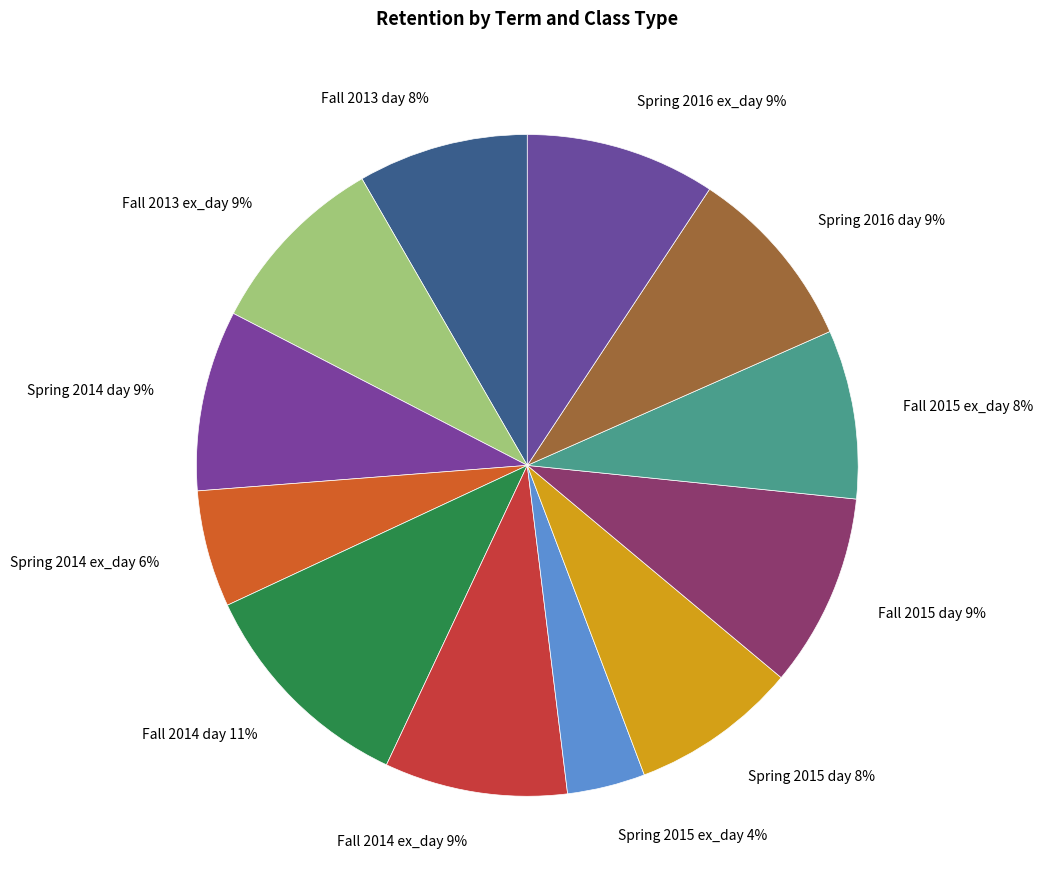

To the nearest percent, what is the difference between the largest and smallest slice percentages?

7%